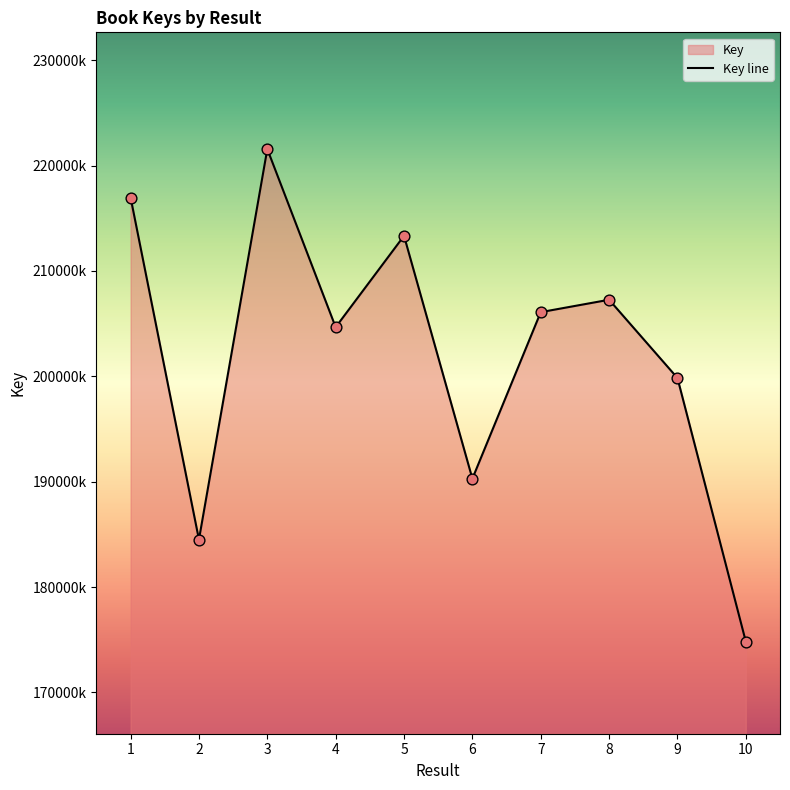

What is the ratio of the value at 5 to the value at 9?

1.1